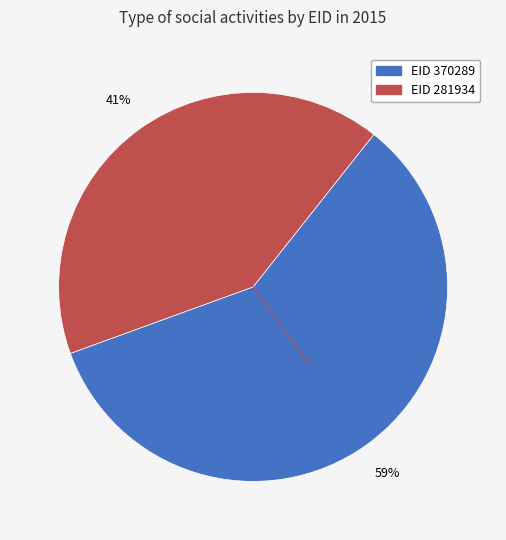

Count the number of slices in the pie.

2